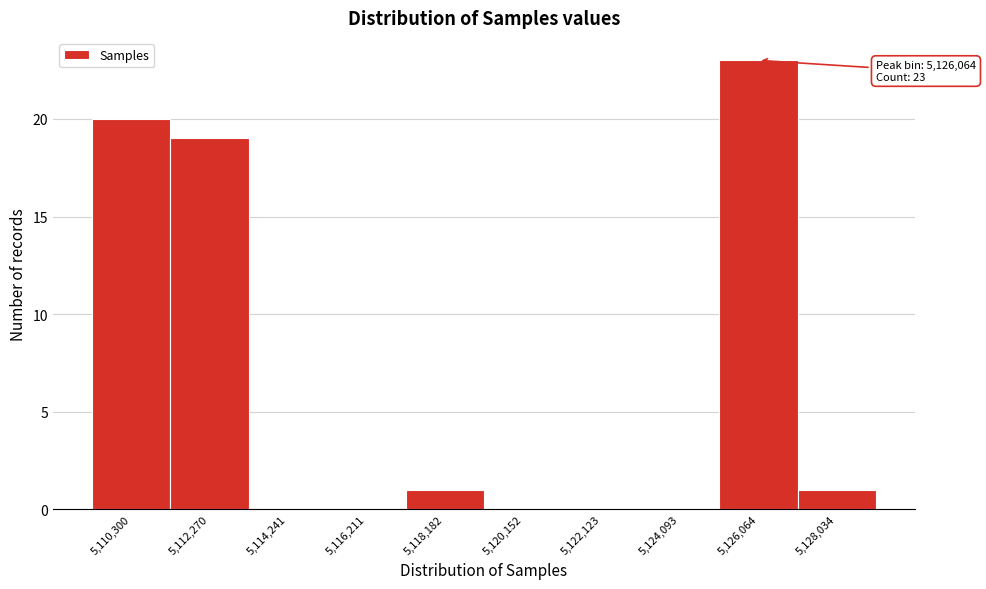

Reading left to right, transcribe all the data shown in this chart.

5,110,300=20	5,112,270=19	5,114,241=0	5,116,211=0	5,118,182=1	5,120,152=0	5,122,123=0	5,124,093=0	5,126,064=23	5,128,034=1